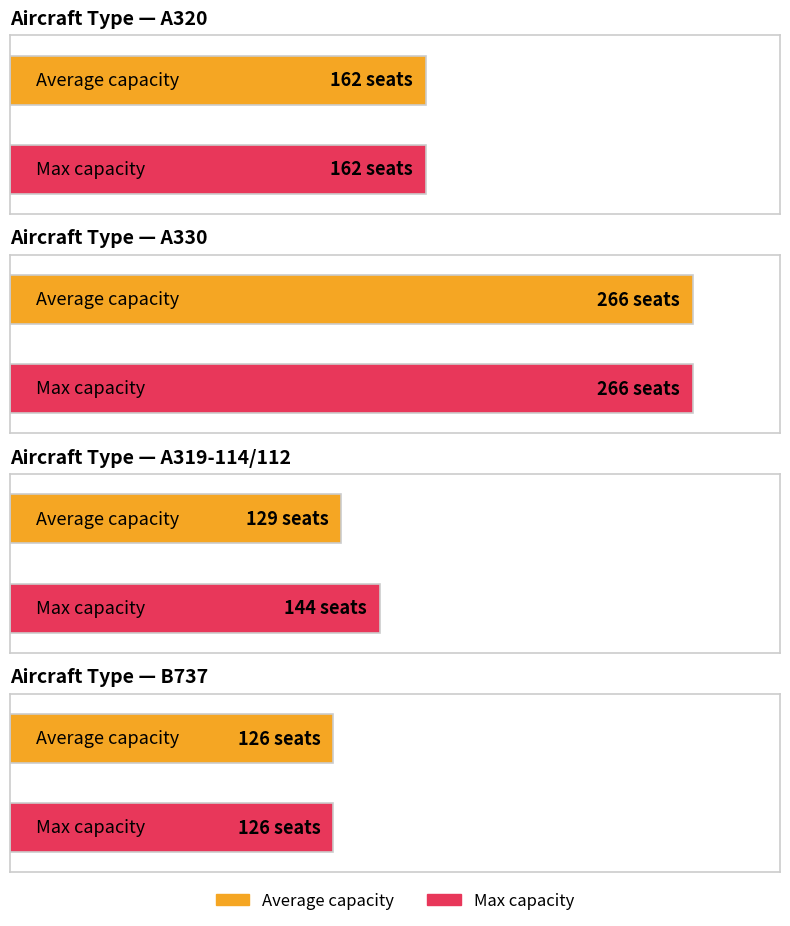

List the labels in order of Max capacity value, largest first.

A330, A320, A319-114/112, B737